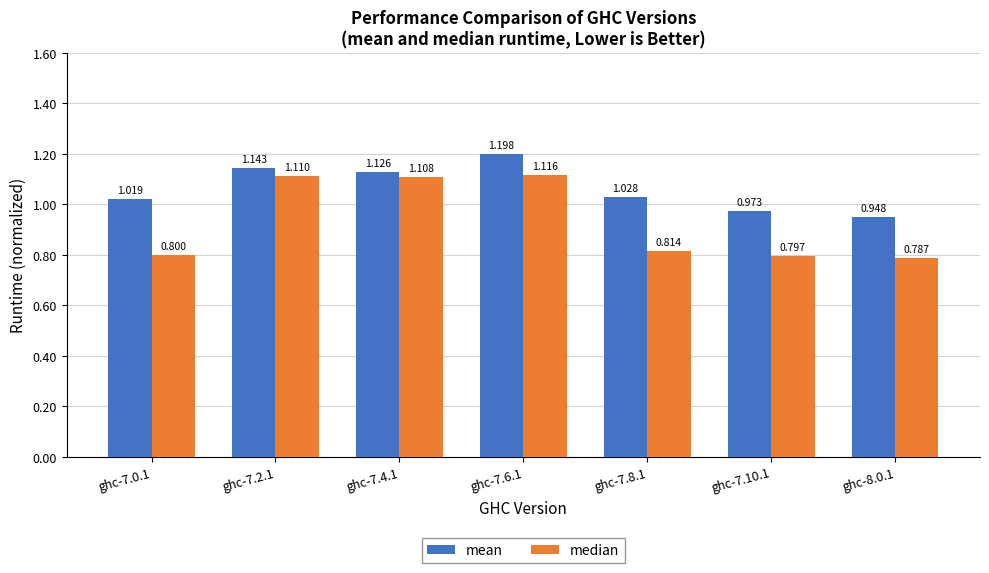

At how many categories does at least one series exceed 0?

7